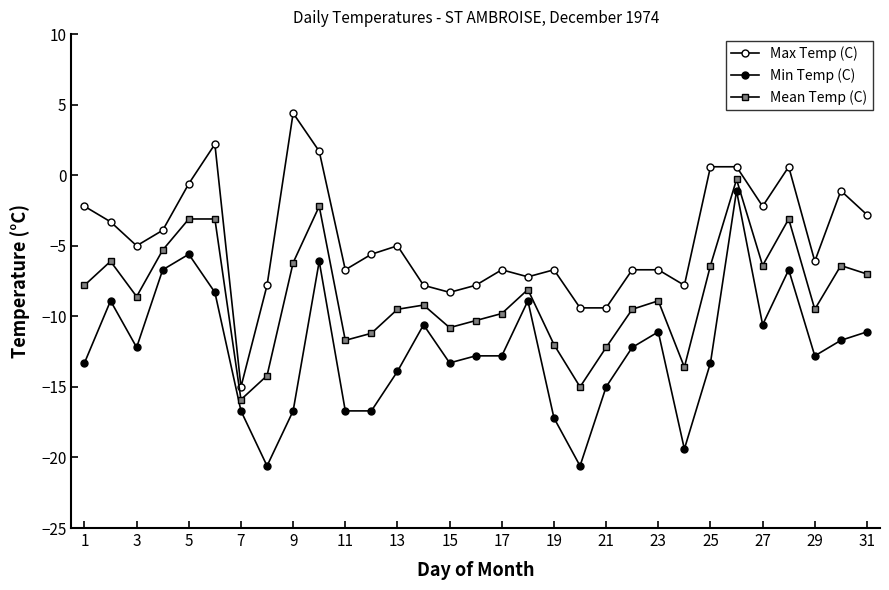

What is the difference between the maximum and second lowest values in the Mean Temp (C) series?

14.7